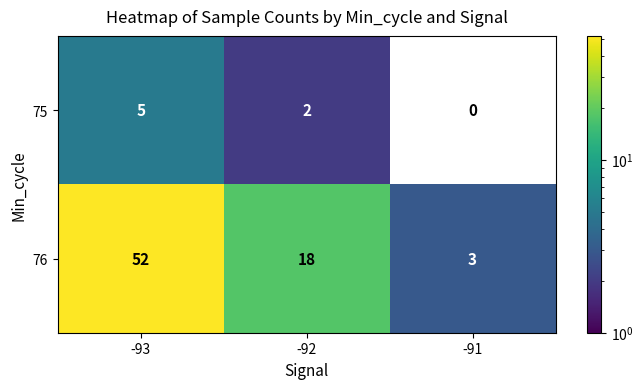

What is the difference between the 76 values at -91 and -93?

49